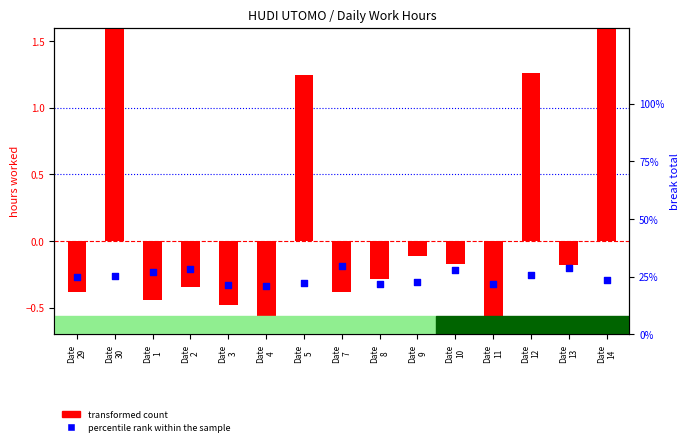

Which series has the largest Y range (max minus min)?

percentile rank within the sample